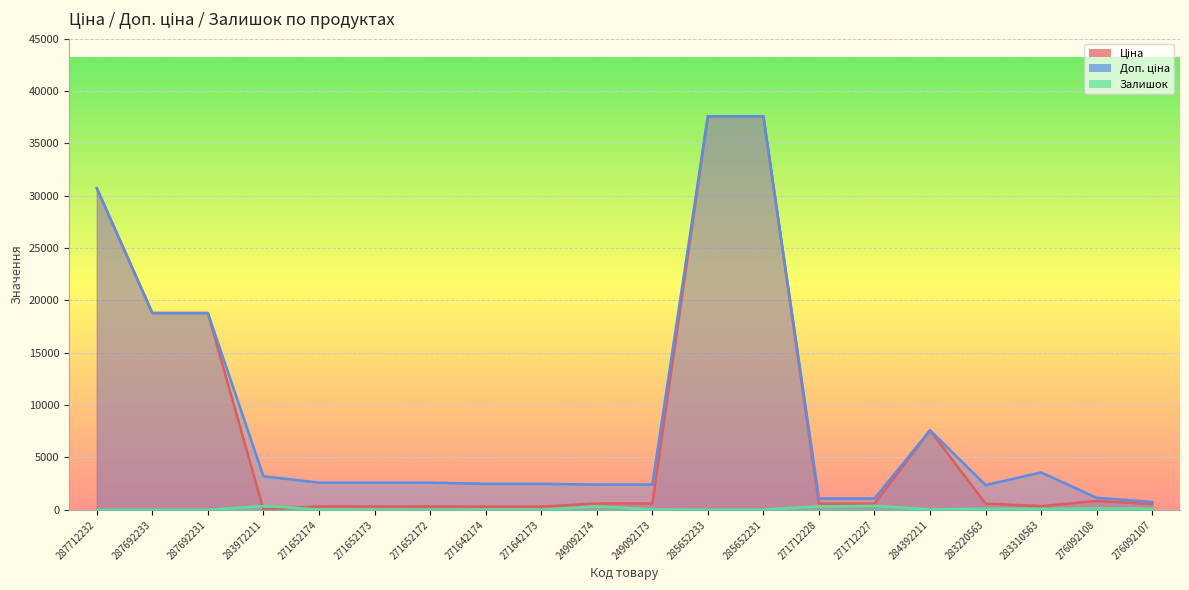

How many interior local peaks does the Доп. ціна series have?

2